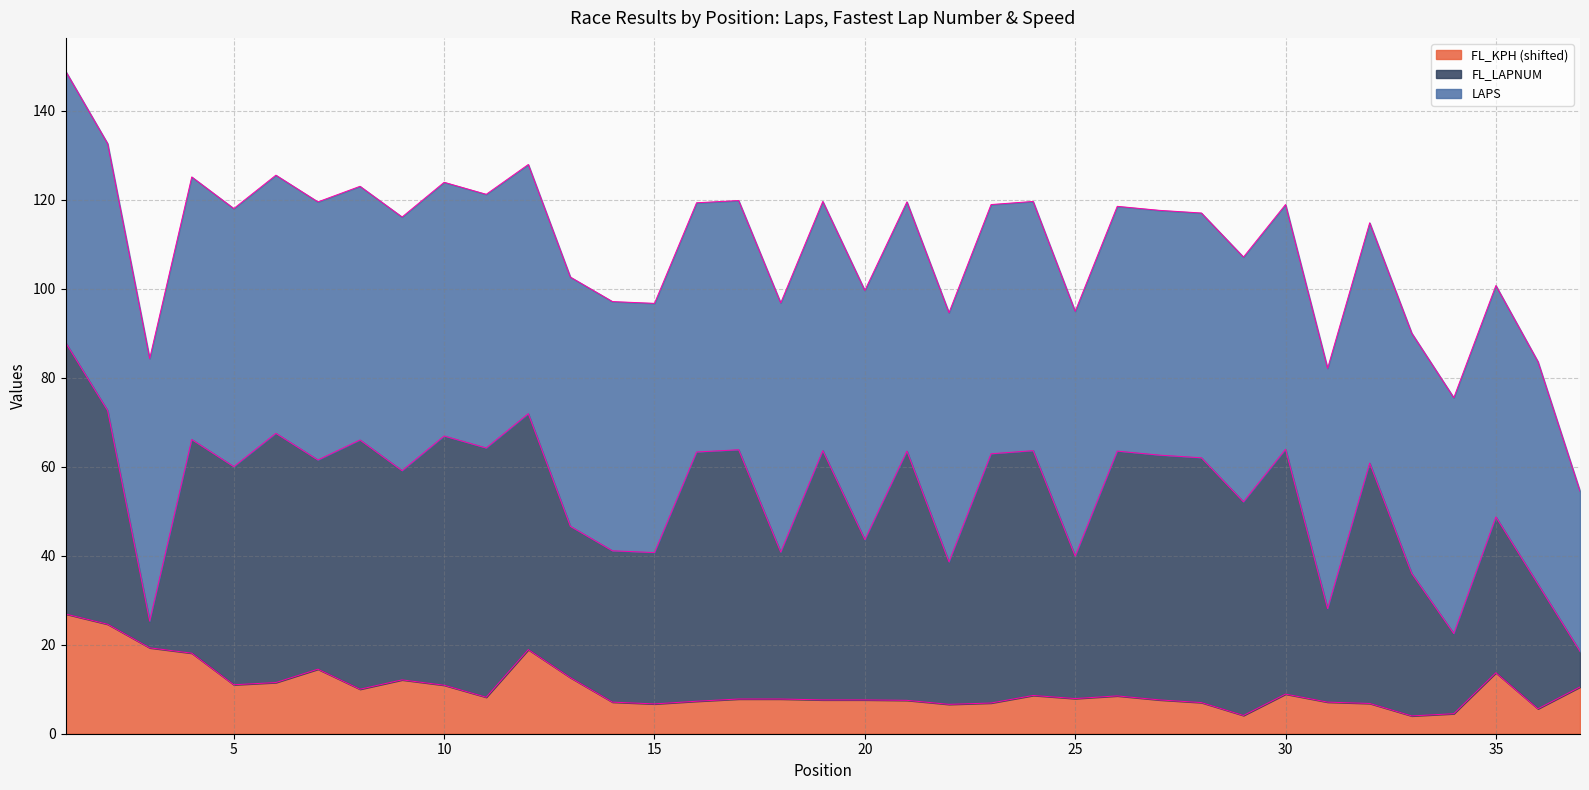

Reading right to left, list all the values displayed in this chart.

LAPS: 36.0	50.0	52.0	53.0	54.0	54.0	54.0	55.0	55.0	55.0	55.0	55.0	55.0	56.0	56.0	56.0	56.0	56.0	56.0	56.0	56.0	56.0	56.0	56.0	56.0	56.0	57.0	57.0	57.0	57.0	58.0	58.0	58.0	59.0	59.0	60.0	61.0
FL_LAPNUM: 8.0	28.0	35.0	18.0	32.0	54.0	21.0	55.0	48.0	55.0	55.0	55.0	32.0	55.0	56.0	32.0	56.0	36.0	56.0	33.0	56.0	56.0	34.0	34.0	34.0	53.0	56.0	56.0	47.0	56.0	47.0	56.0	49.0	48.0	6.0	48.0	61.0
FL_KPH: 170.5	165.6	173.7	164.5	164.0	166.8	167.1	168.9	164.1	167.0	167.6	168.5	167.9	168.6	166.9	166.6	167.5	167.6	167.6	167.8	167.8	167.3	166.7	167.1	172.6	178.9	168.2	170.9	172.1	170.0	174.5	171.5	171.0	178.1	179.3	184.6	186.9